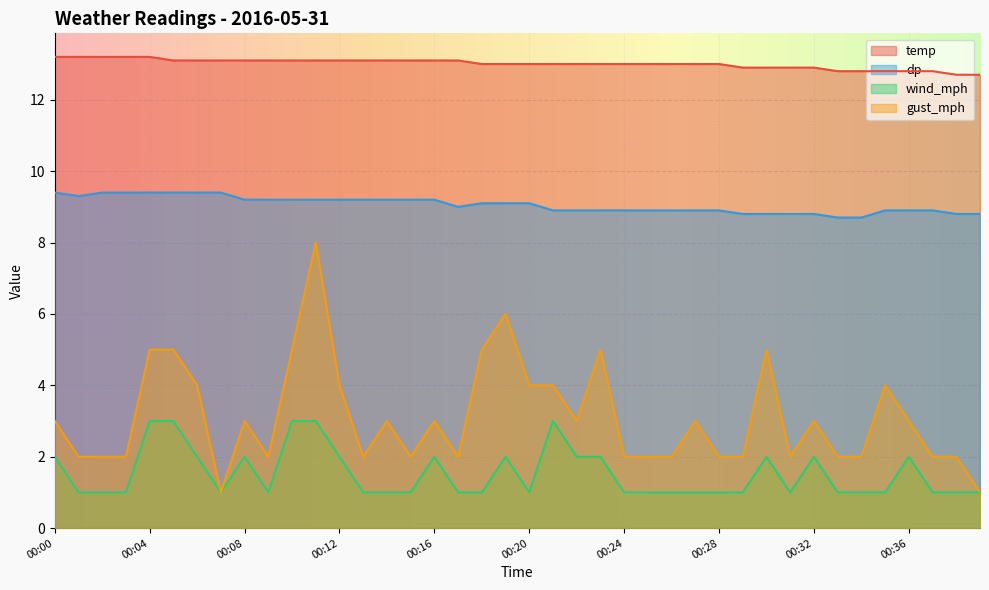

Rank the series at 00:14 from highest to lowest value.

temp, dp, gust_mph, wind_mph